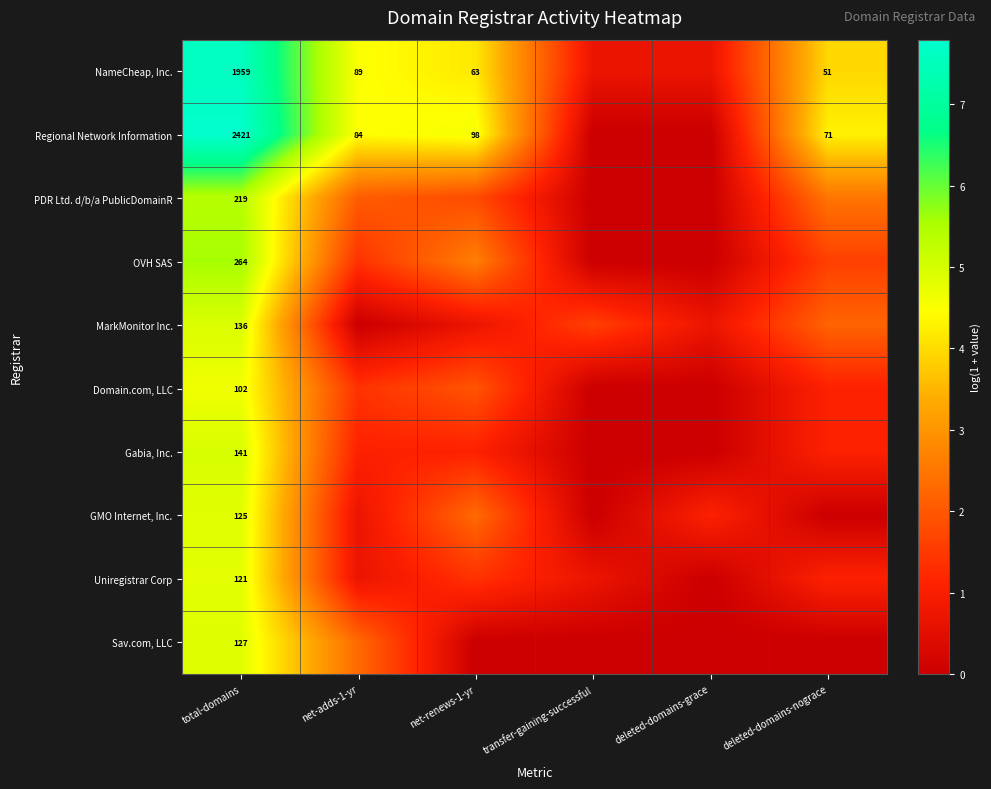

List the labels in order of Regional Network Information value, smallest first.

transfer-gaining-successful, deleted-domains-grace, deleted-domains-nograce, net-adds-1-yr, net-renews-1-yr, total-domains